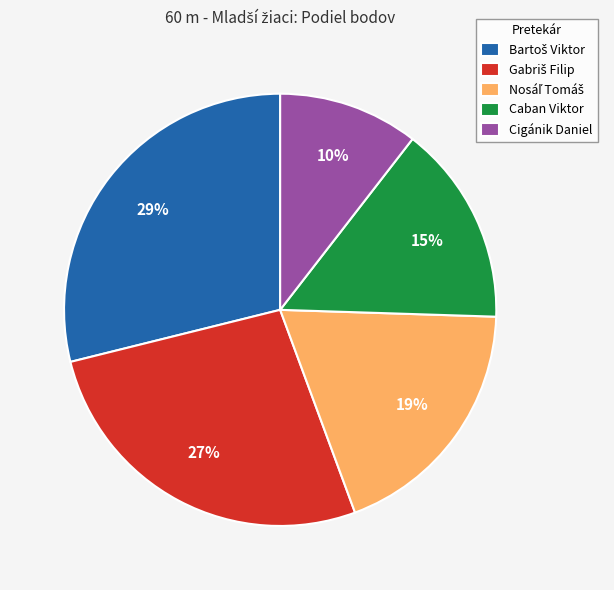

Is there a majority slice in this chart?

No